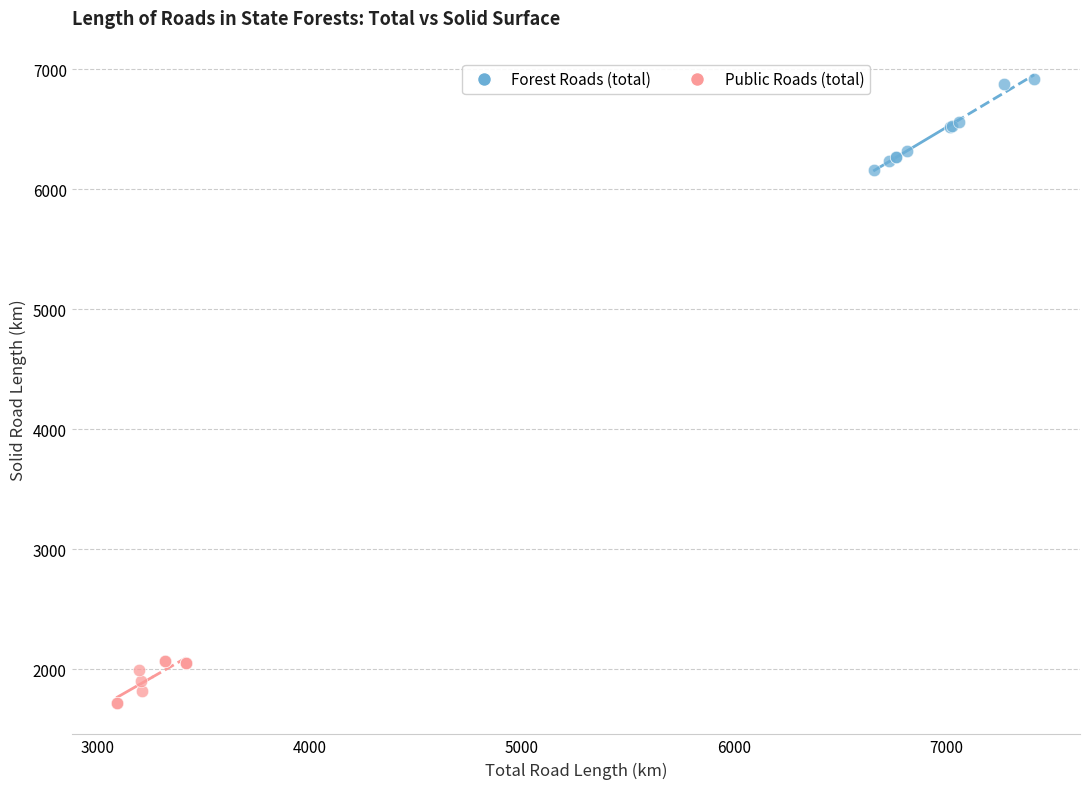

Which series contains the lowest Y value?

Public Roads (total)